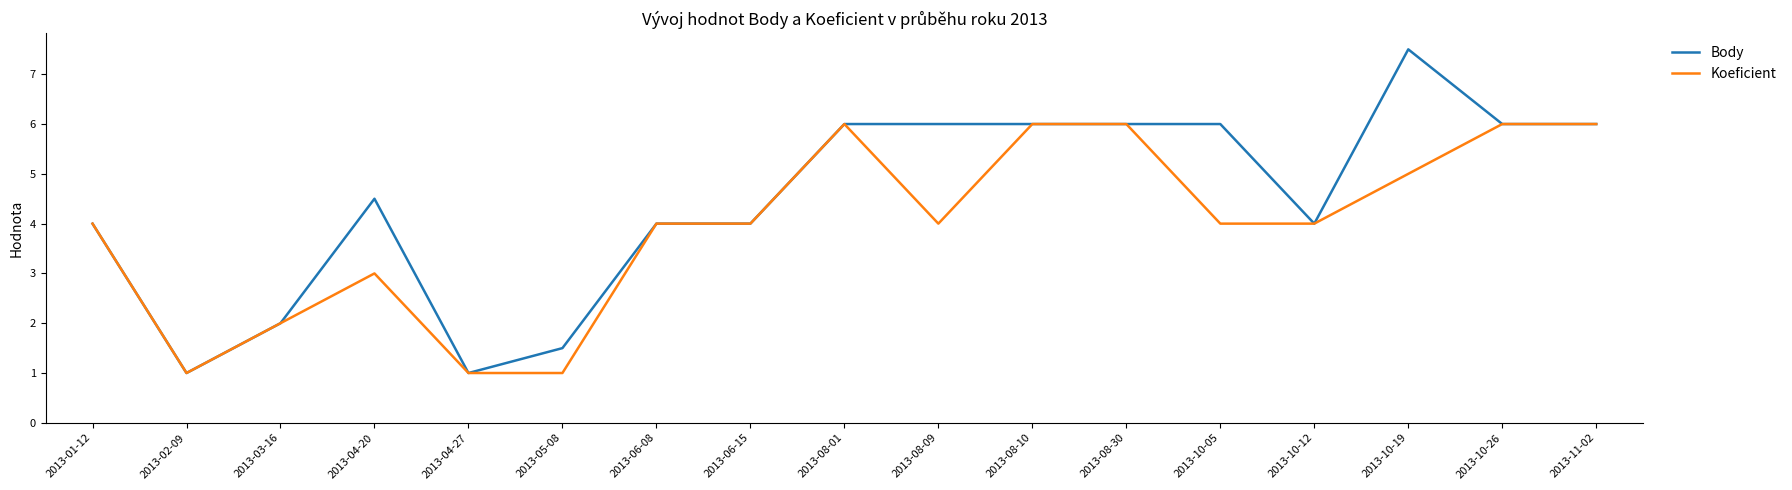

What is the difference between the second highest and minimum values in the Koeficient series?

5.0